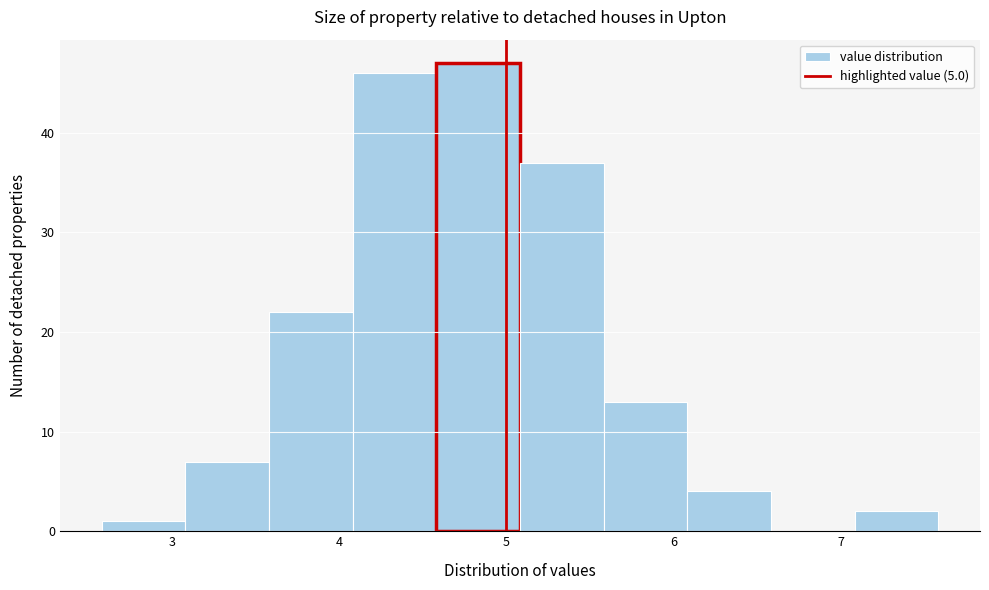

Over which range of the x-axis is the bar tallest?

4.58 to 5.08